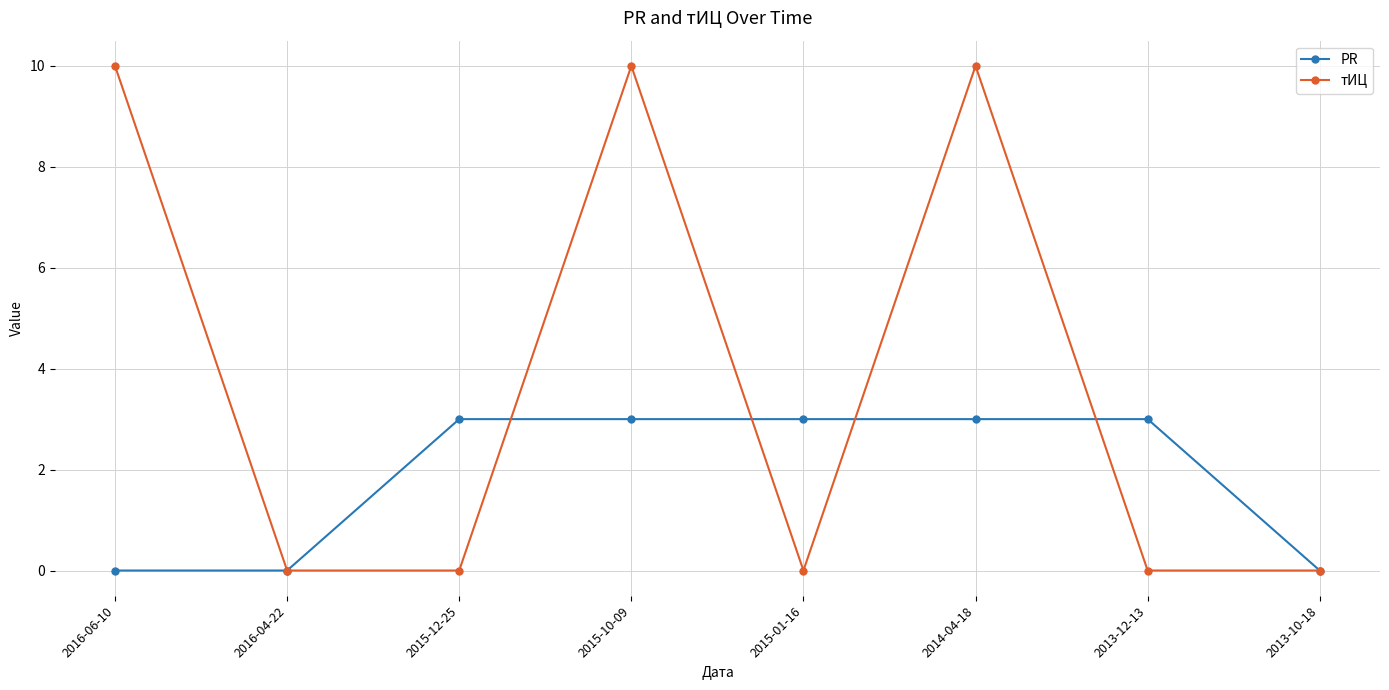

Reading left to right, extract all data points from this chart.

PR: 2016-06-10=0	2016-04-22=0	2015-12-25=3	2015-10-09=3	2015-01-16=3	2014-04-18=3	2013-12-13=3	2013-10-18=0
тИЦ: 2016-06-10=10	2016-04-22=0	2015-12-25=0	2015-10-09=10	2015-01-16=0	2014-04-18=10	2013-12-13=0	2013-10-18=0